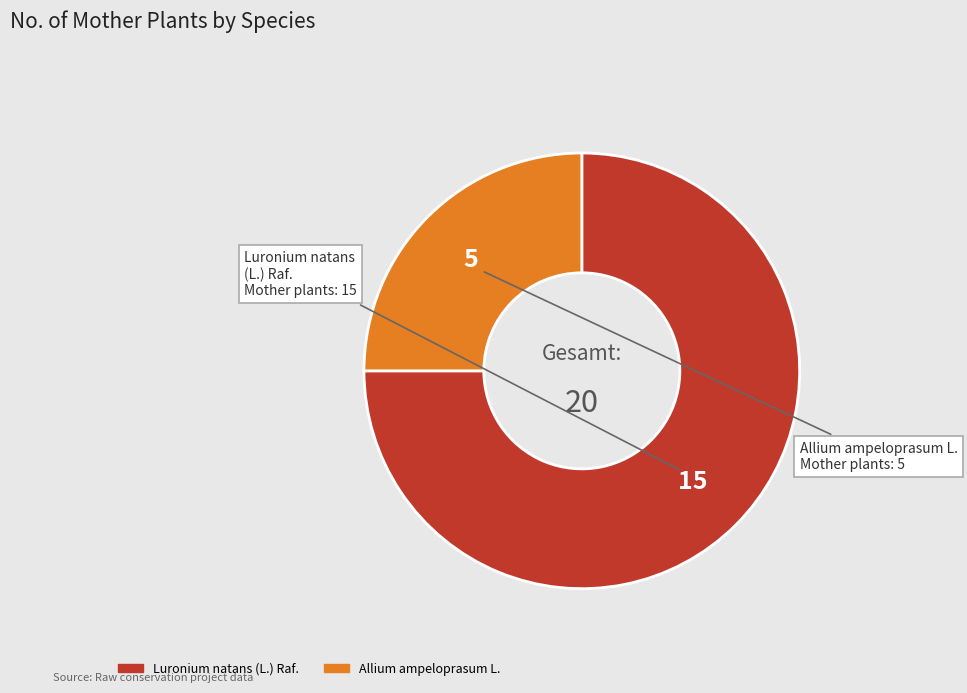

Which slice is the largest?

Luronium natans (L.) Raf.